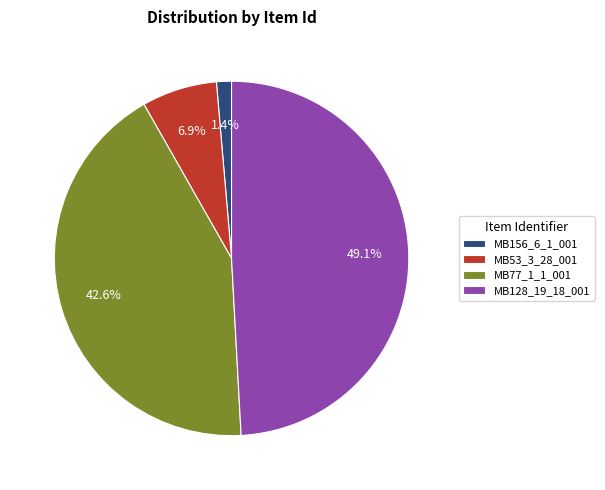

Is MB128_19_18_001 the majority of the pie?

No